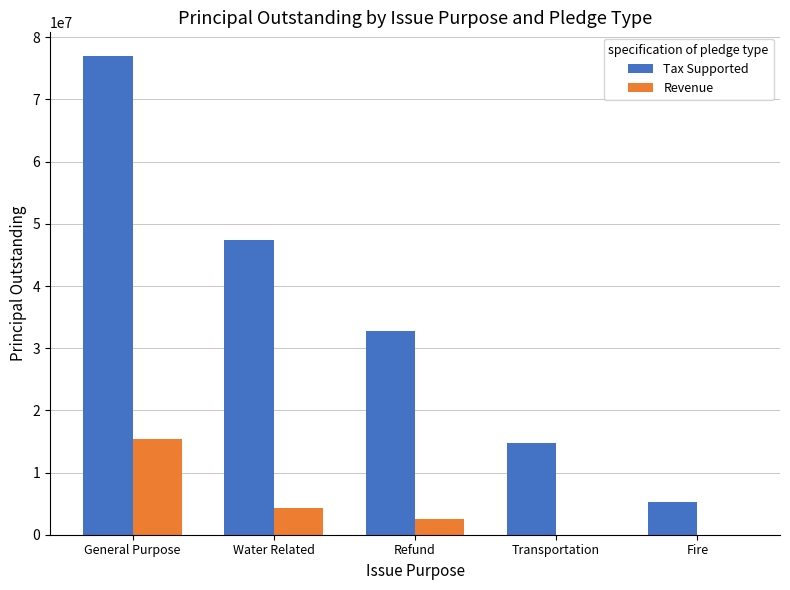

The Revenue series shows 23060680 at General Purpose. True or false?

False